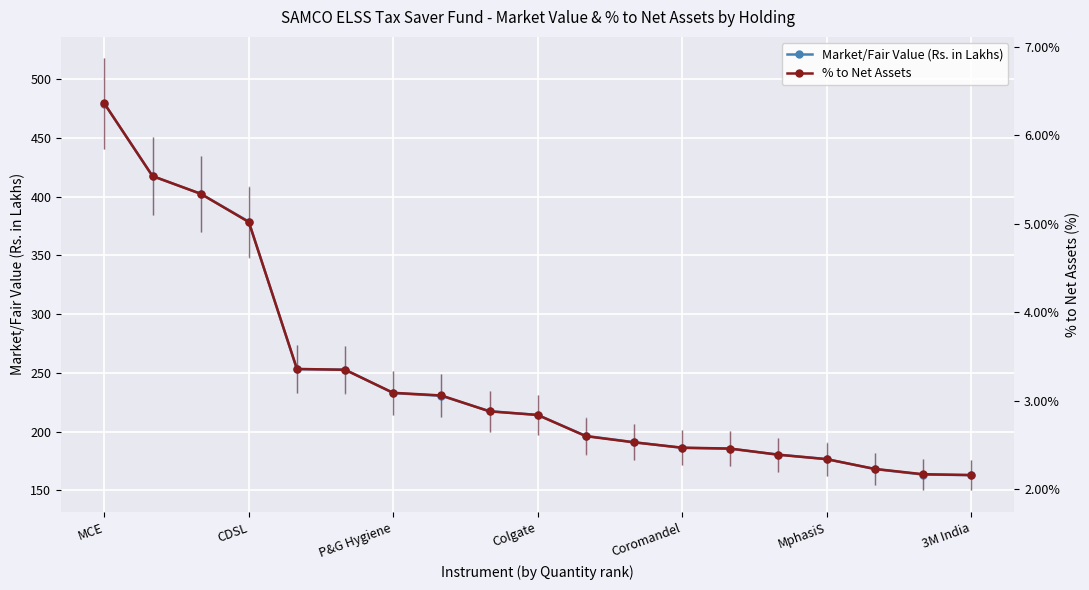

The Market/Fair Value (Rs. in Lakhs) series shows 61.1 at MphasiS. True or false?

False